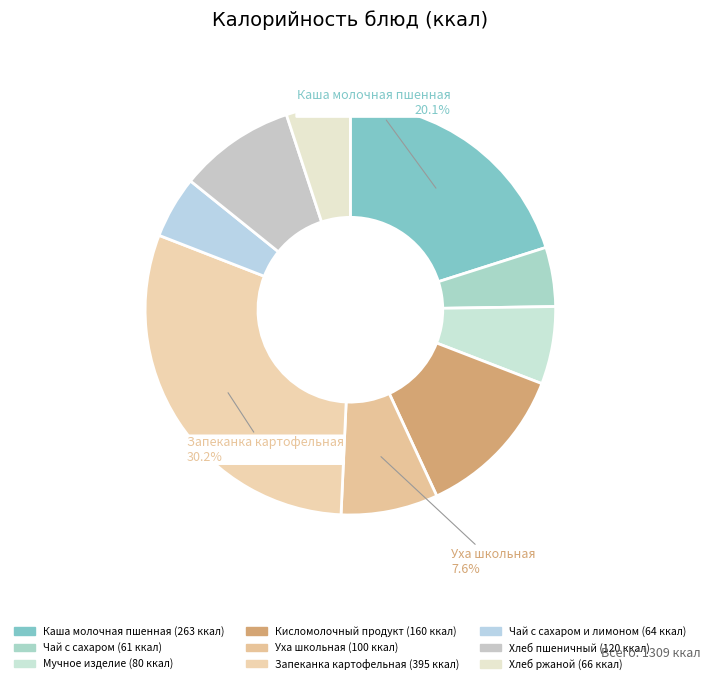

How many segments does this pie chart have?

9